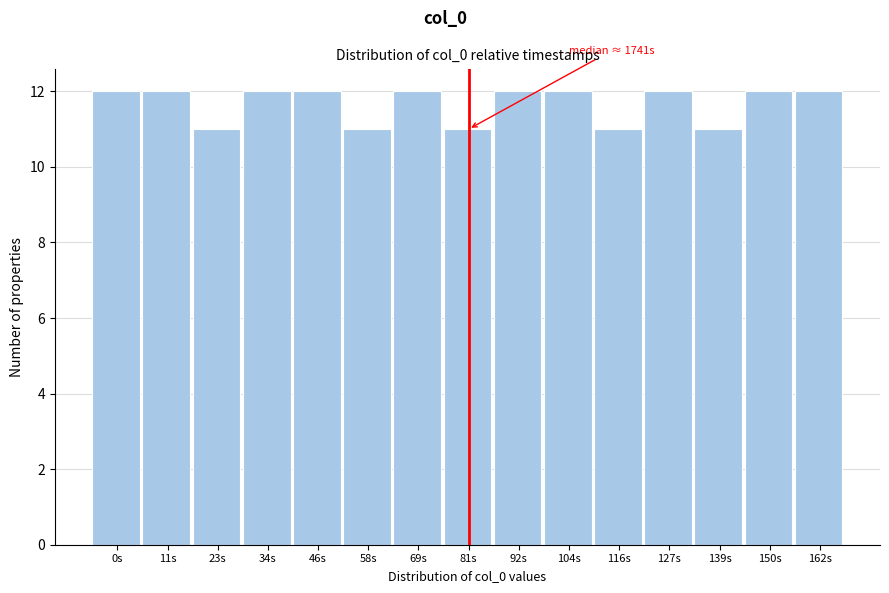

Reading right to left, extract all data points from this chart.

12	12	11	12	11	12	12	11	12	11	12	12	11	12	12